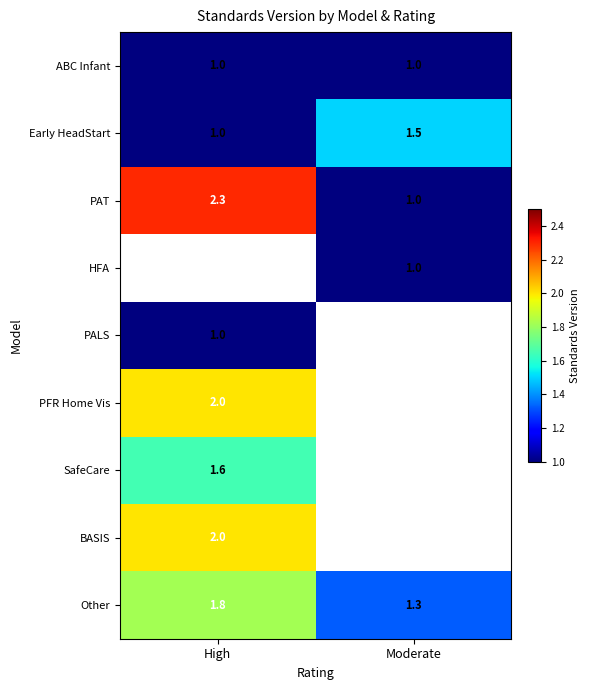

The Other series shows 1.8 at High. True or false?

True